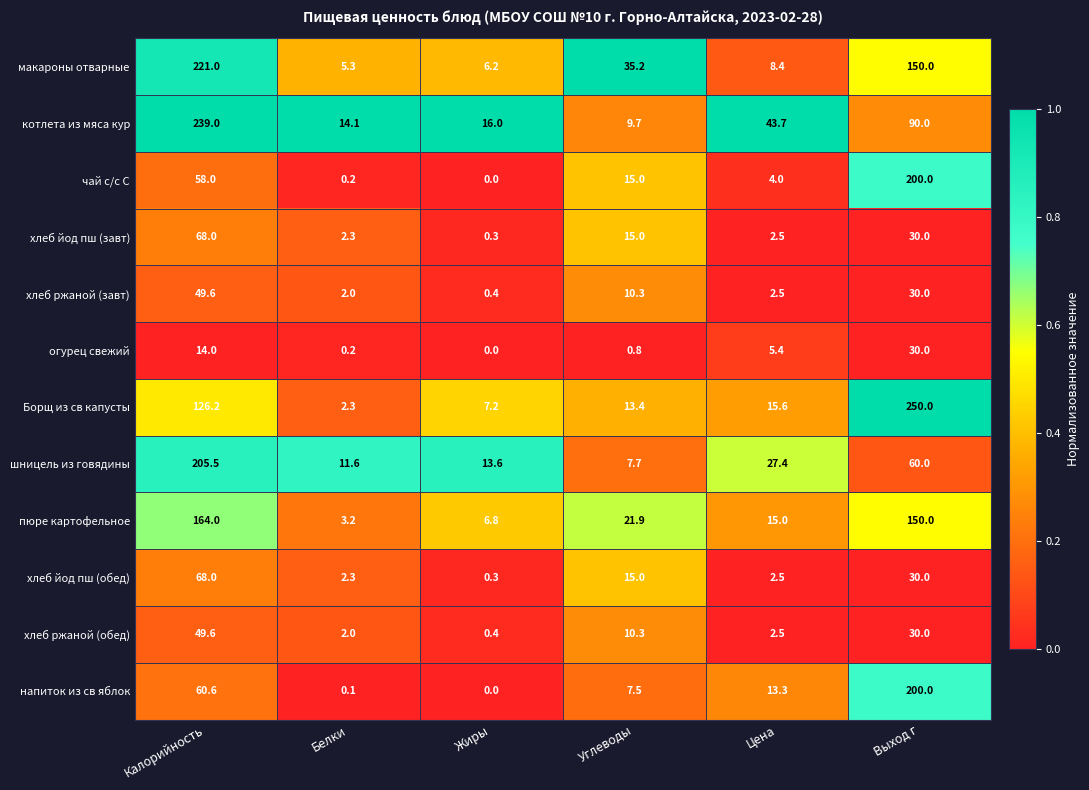

The пюре картофельное series shows 150.0 at Выход г. True or false?

True